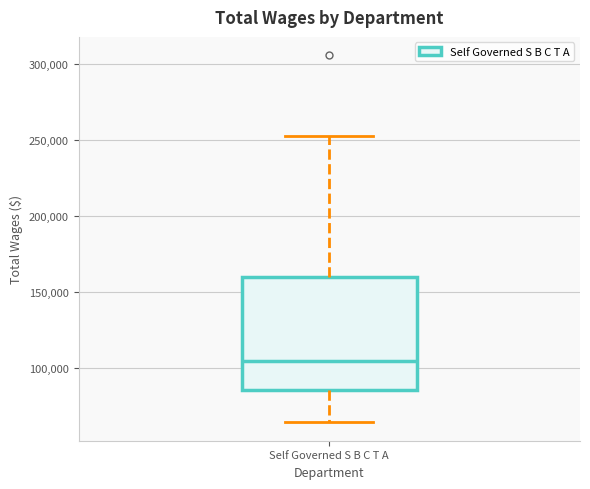

Read this box plot against the y-axis: the position of the median line, the range covered by the box, and the ends of both whiskers. The values are not printed on the chart, so give them approximately, as read against the axis.

median 105000, box 85000 to 160000, whiskers 65000 to 255000